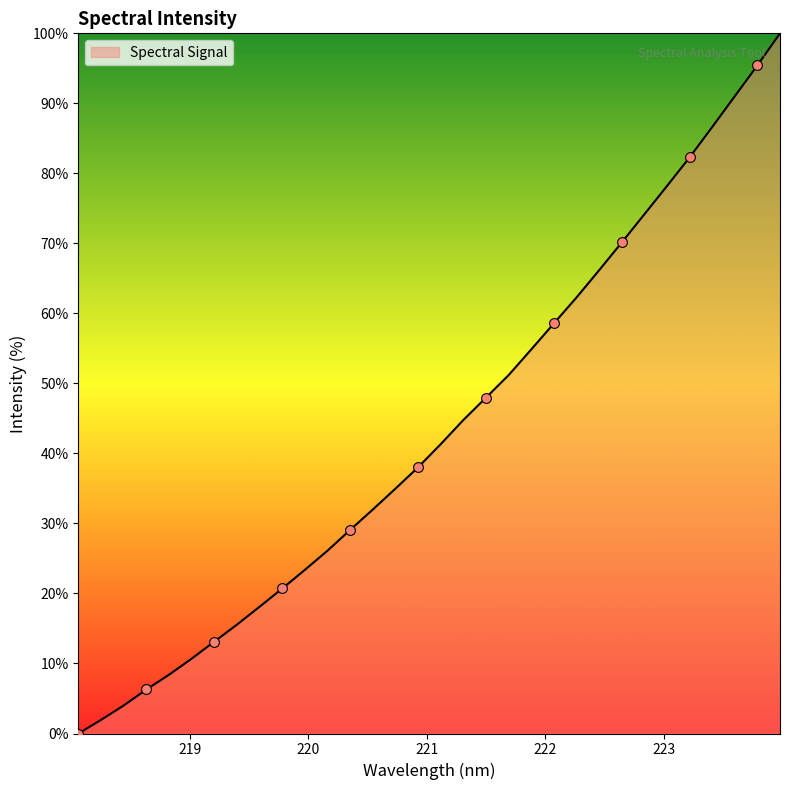

What is the greatest value displayed?

100.0